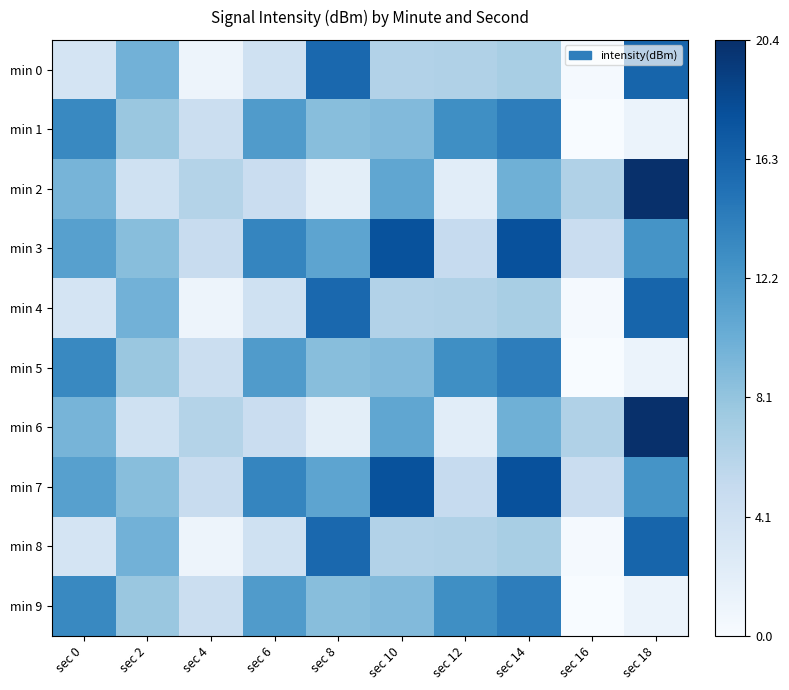

Which series has the largest total across all categories?

min 3